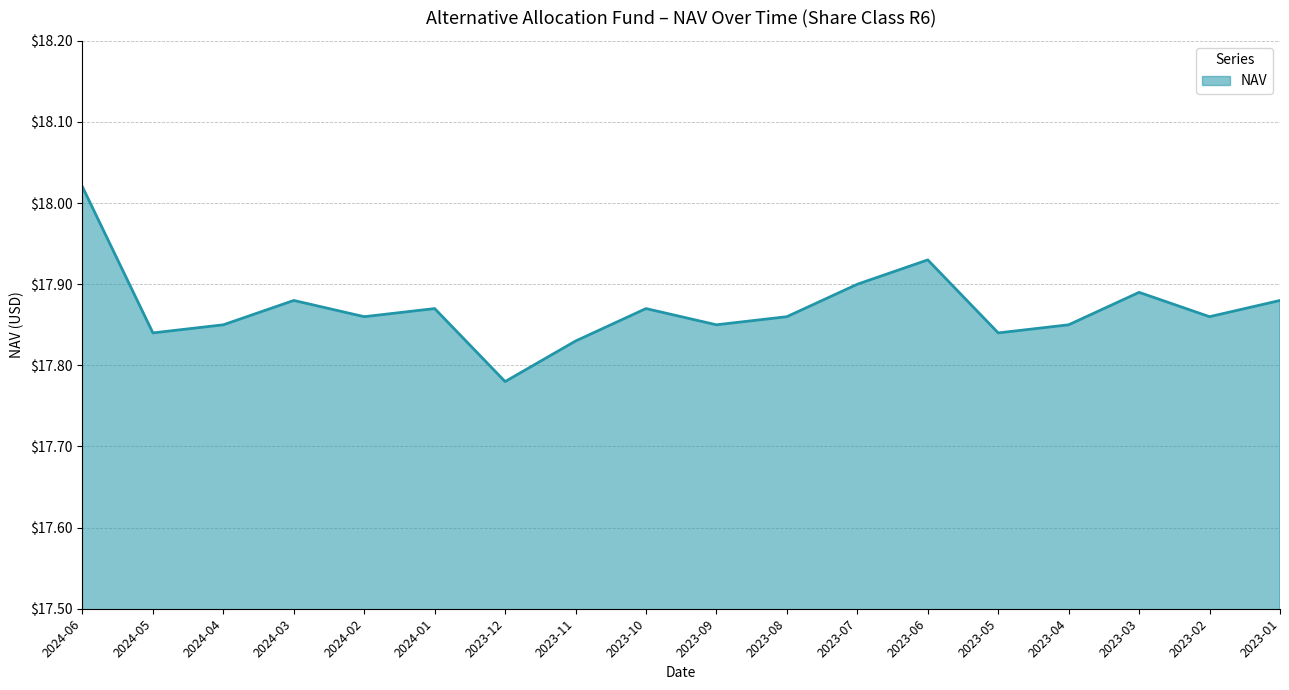

Count the number of categories in the chart.

18